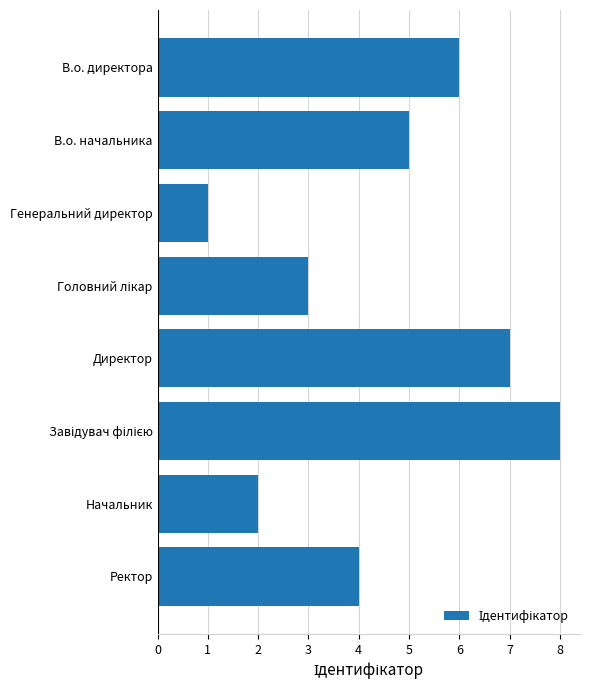

True or false: the data shows 11 at В.о. директора.

False